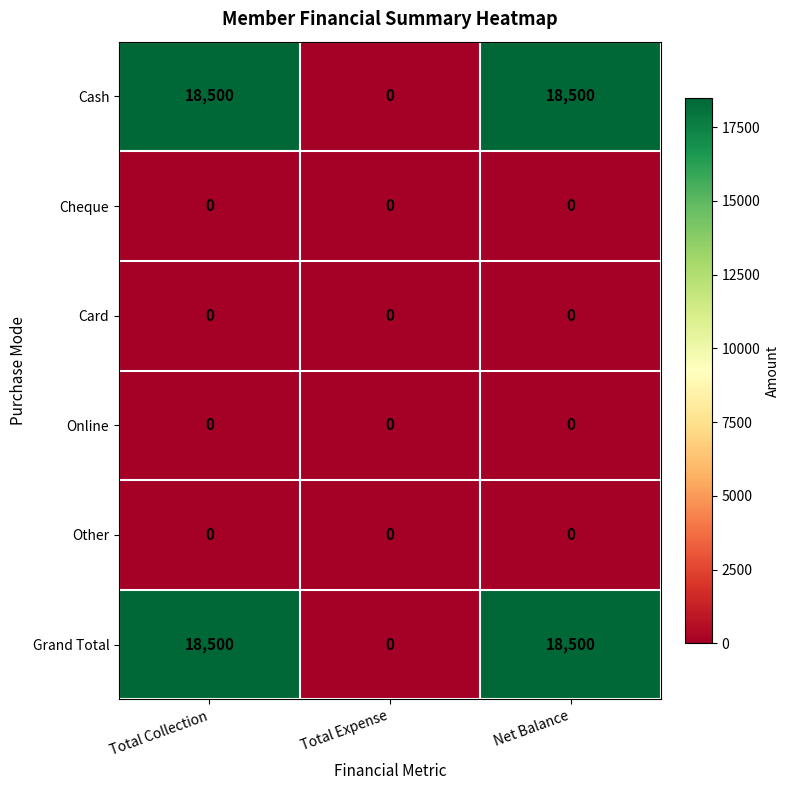

What is the greatest value displayed?

18500